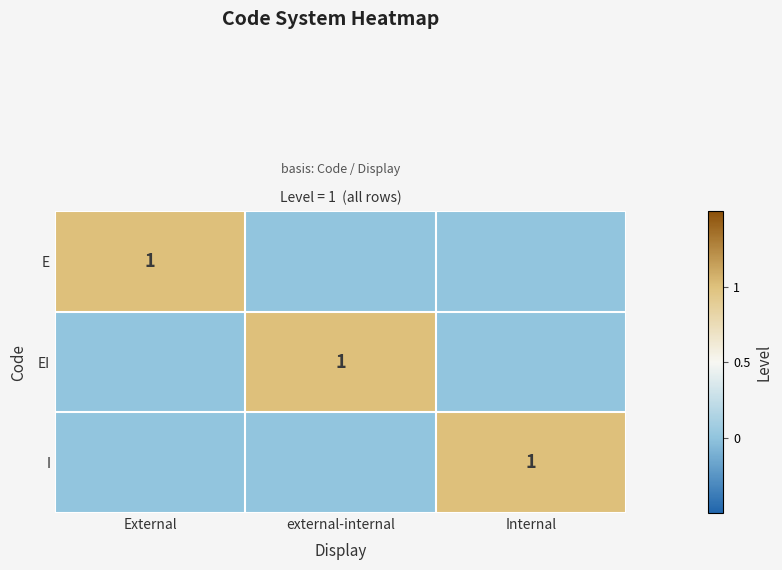

What is the difference between the highest and lowest values at Internal?

1